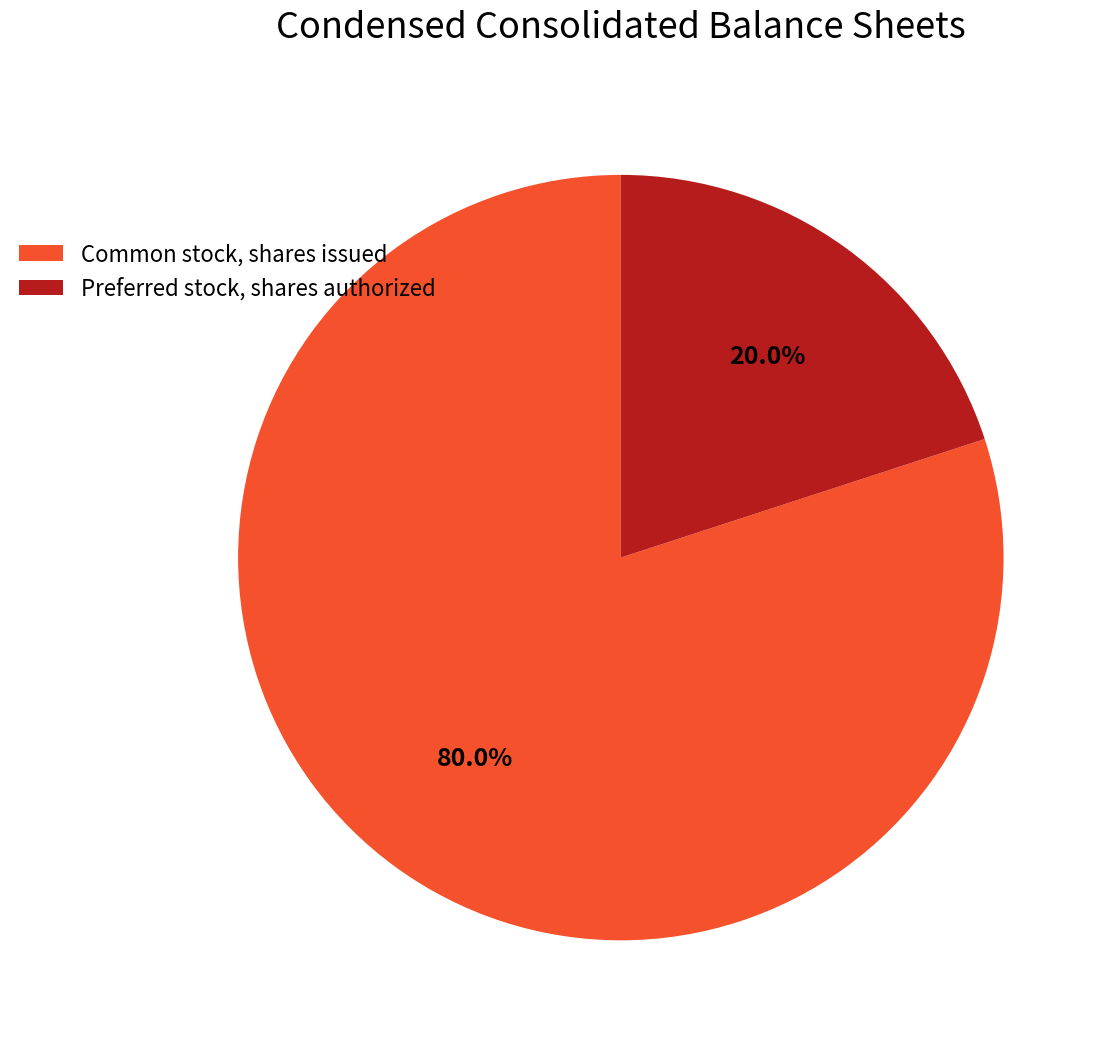

What is the ratio of the value at Common stock, shares issued to the value at Preferred stock, shares authorized?

4.0